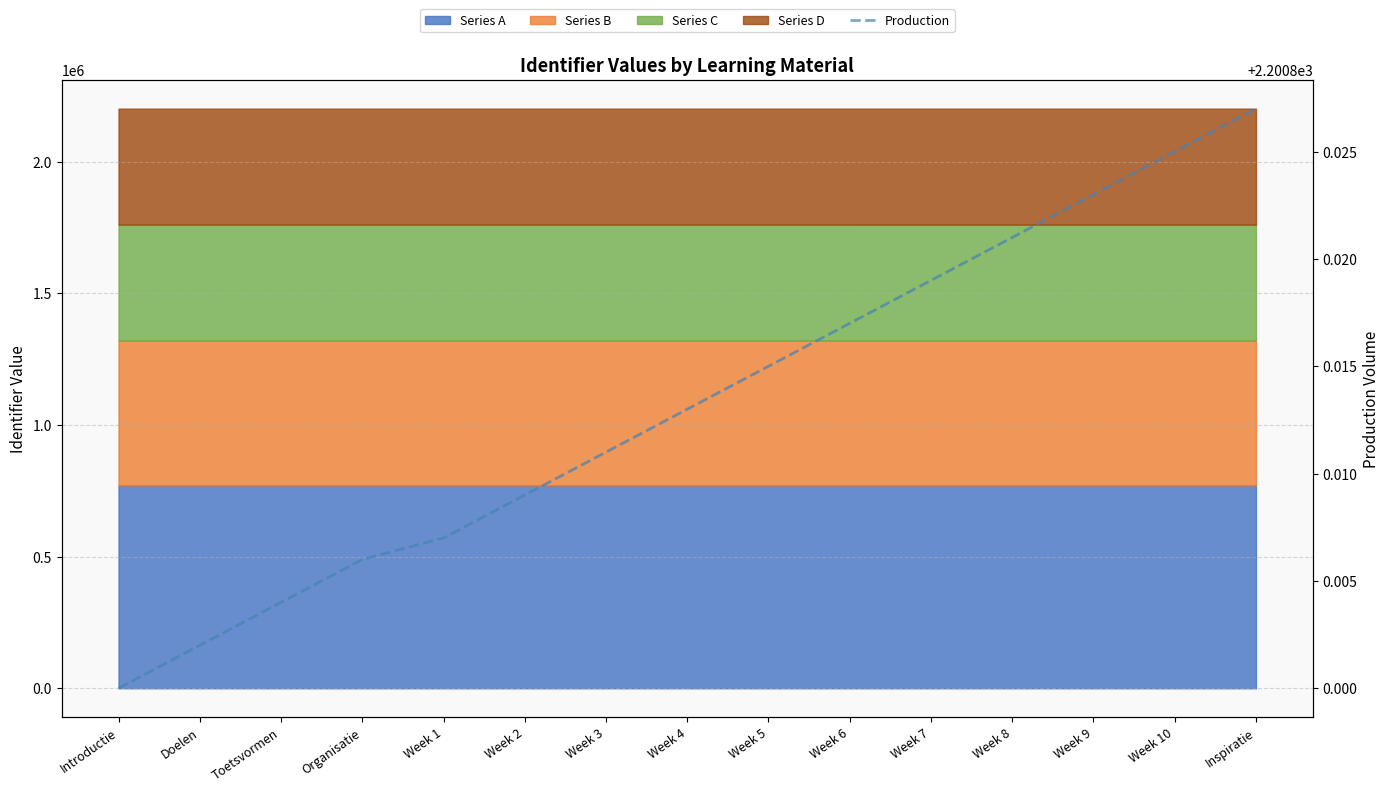

List the labels in order of value, largest first.

Inspiratie, Week 10, Week 9, Week 8, Week 7, Week 6, Week 5, Week 4, Week 3, Week 2, Week 1, Organisatie, Toetsvormen, Doelen, Introductie